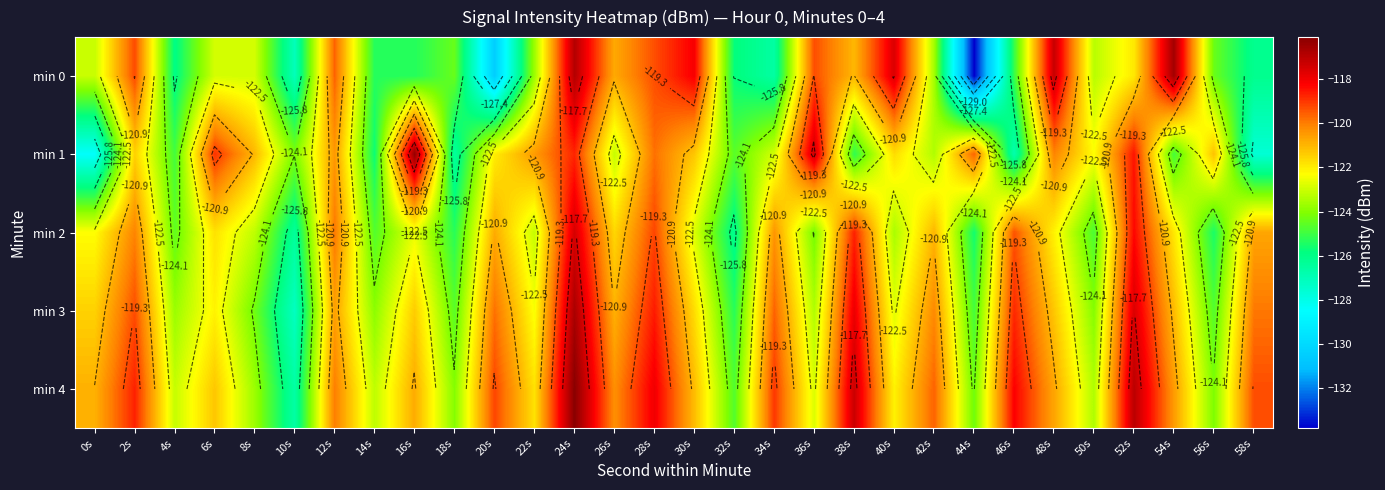

What is the maximum value for min 3?

-116.7